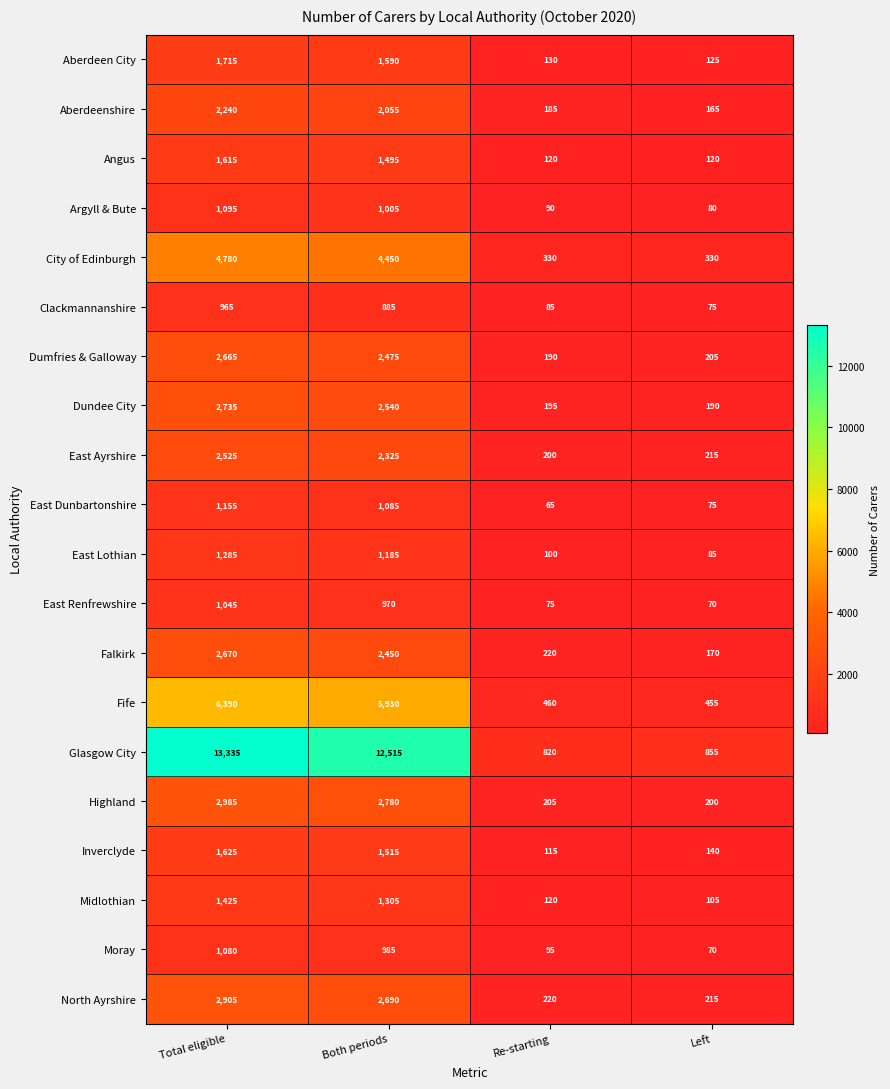

At which category does the chart reach its peak across all series?

Total eligible